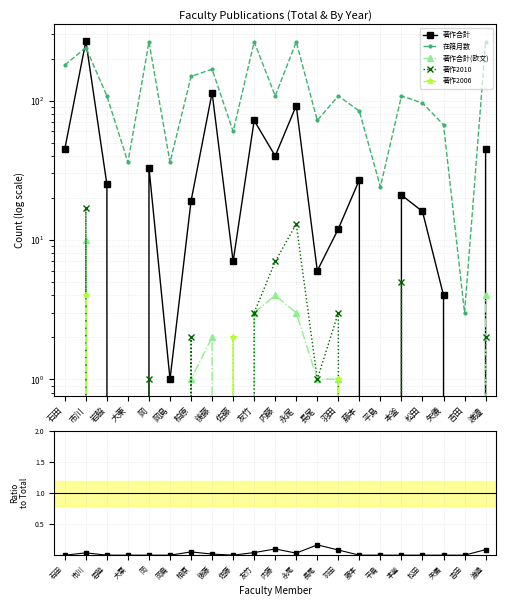

In 著作合計, how many points are lower than both neighbors (excluding endpoints)?

7